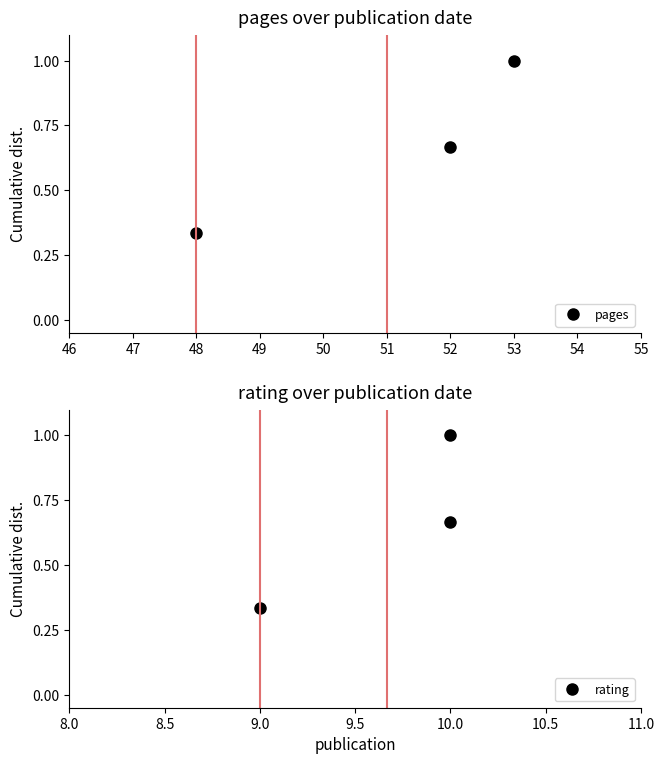

What is the maximum value for pages?

1.0